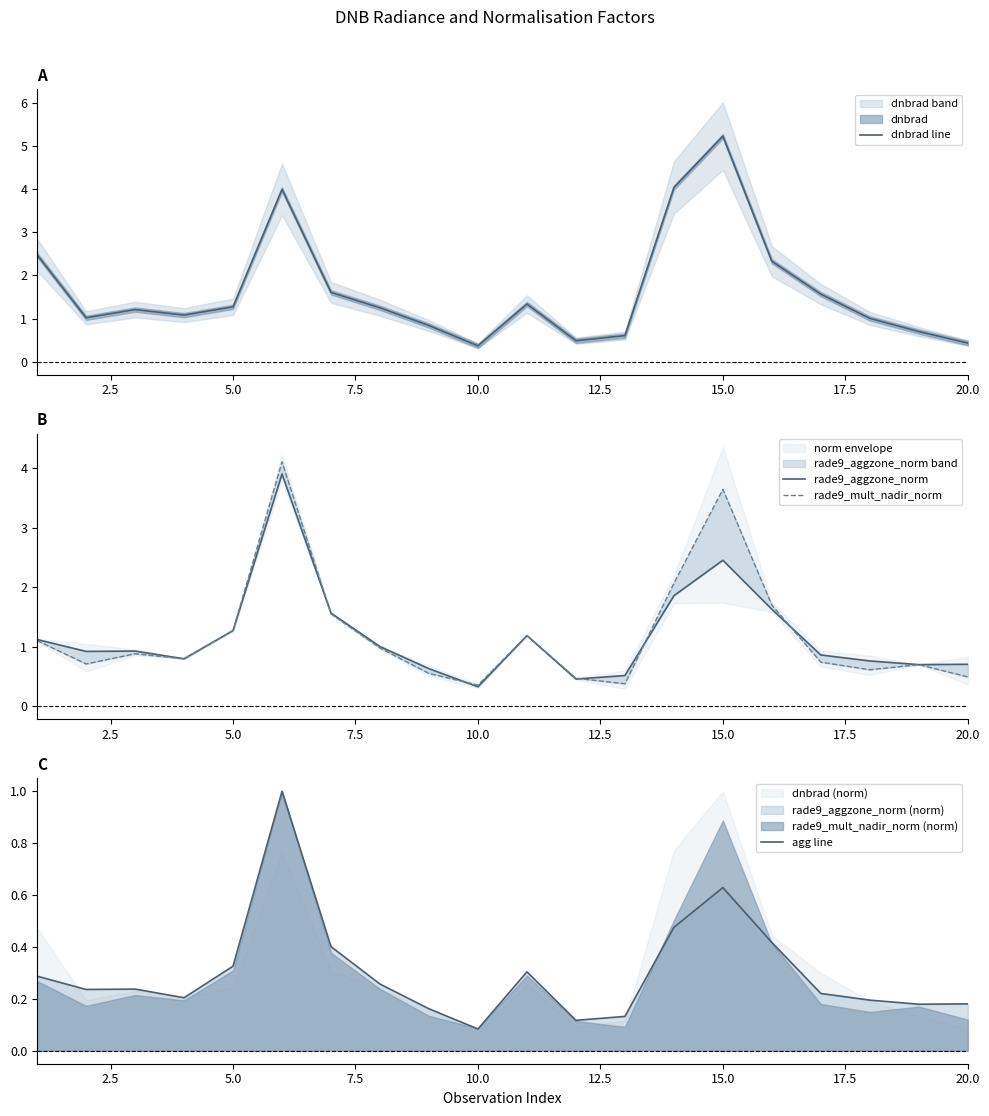

What is the maximum value for agg line?

1.0